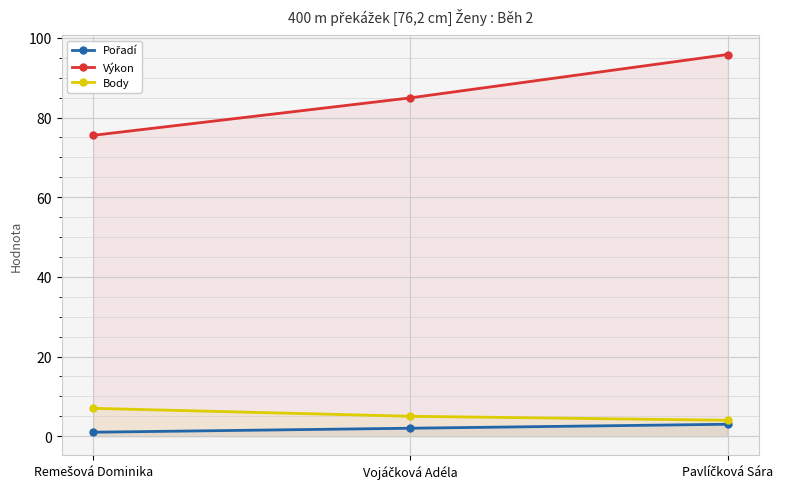

Reading right to left, transcribe all the data shown in this chart.

Pořadí: 3.0	2.0	1.0
Výkon: 95.8	84.9	75.5
Body: 4.0	5.0	7.0